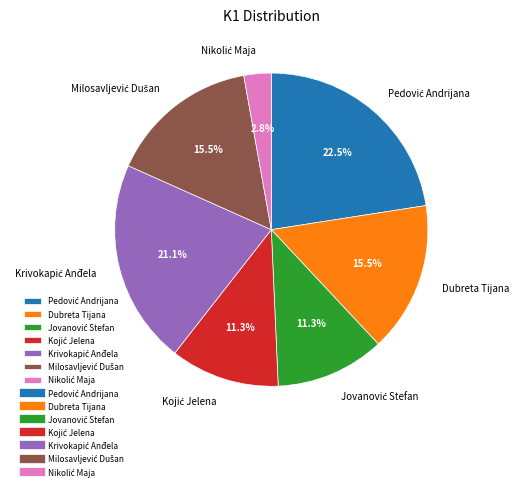

Does any single category account for the majority?

No